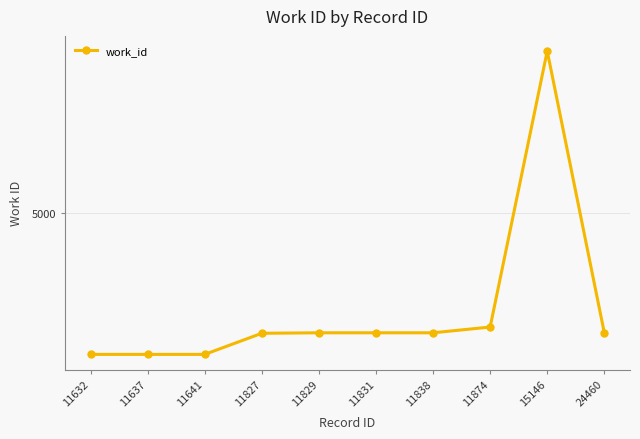

What is the value of the 8th point from the left?

4525